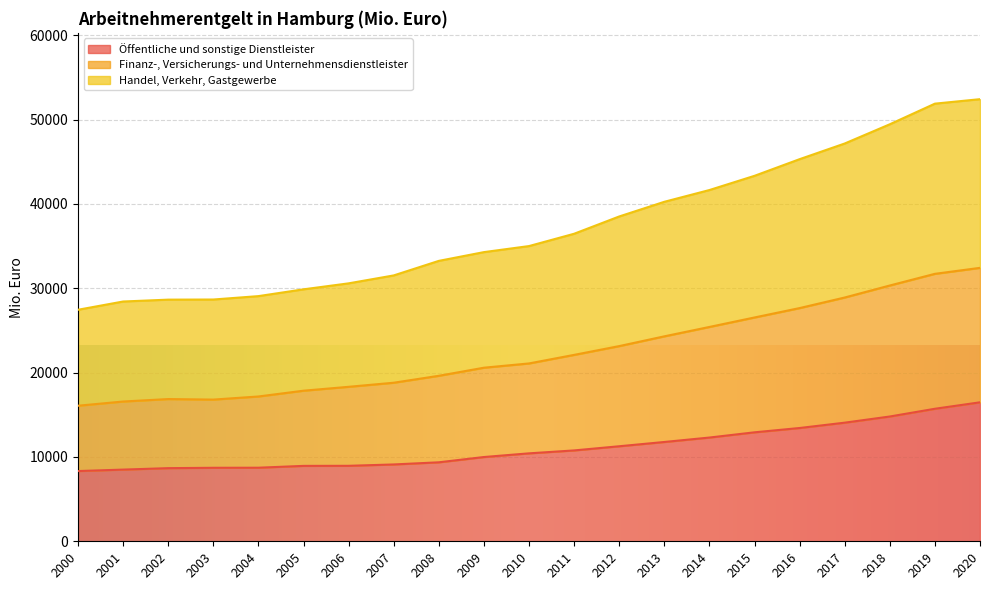

Which has a higher value, 2012 or 2019?

2019